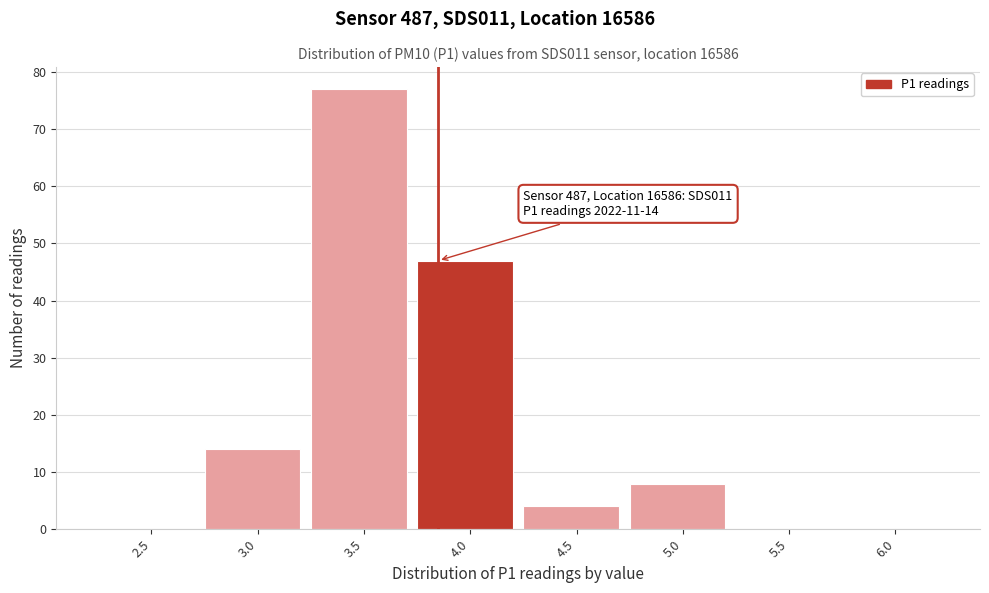

Reading right to left, extract all data points from this chart.

6.0=0	5.5=0	5.0=8	4.5=4	4.0=47	3.5=77	3.0=14	2.5=0